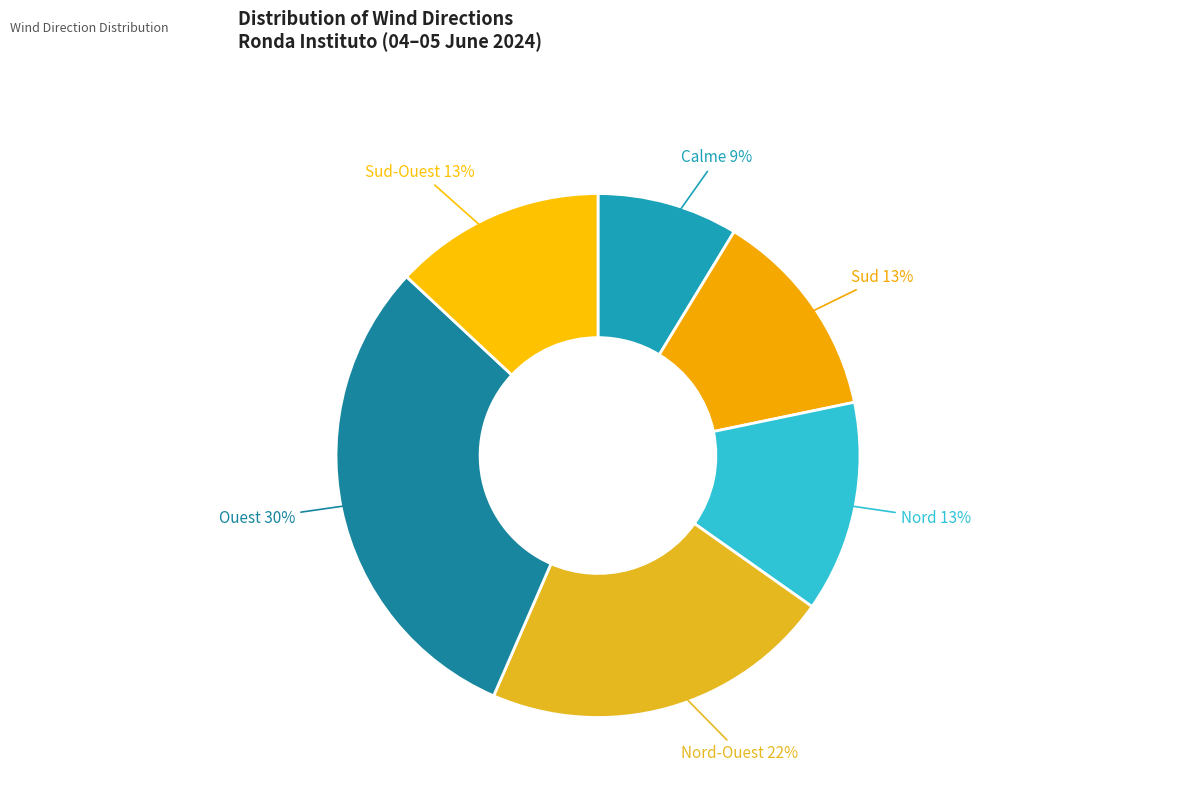

How many segments does this pie chart have?

6